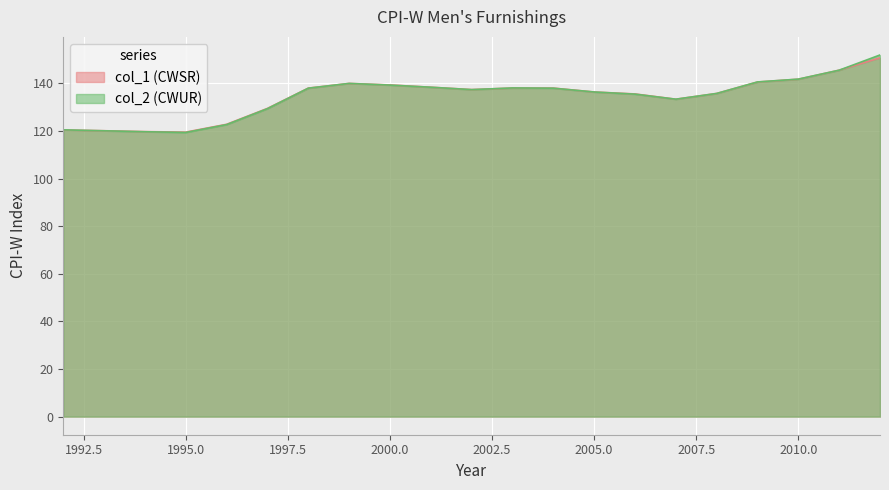

How many distinct data groups are displayed?

2